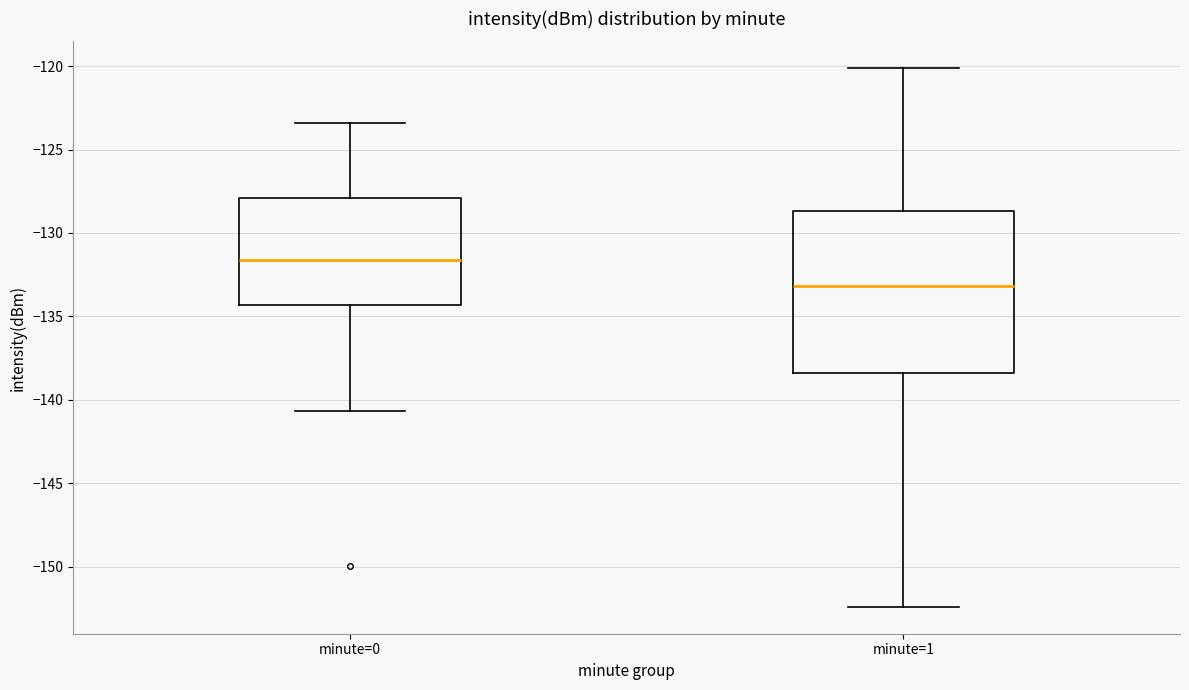

Which box is the tallest, from its lower edge to its upper edge?

minute=1